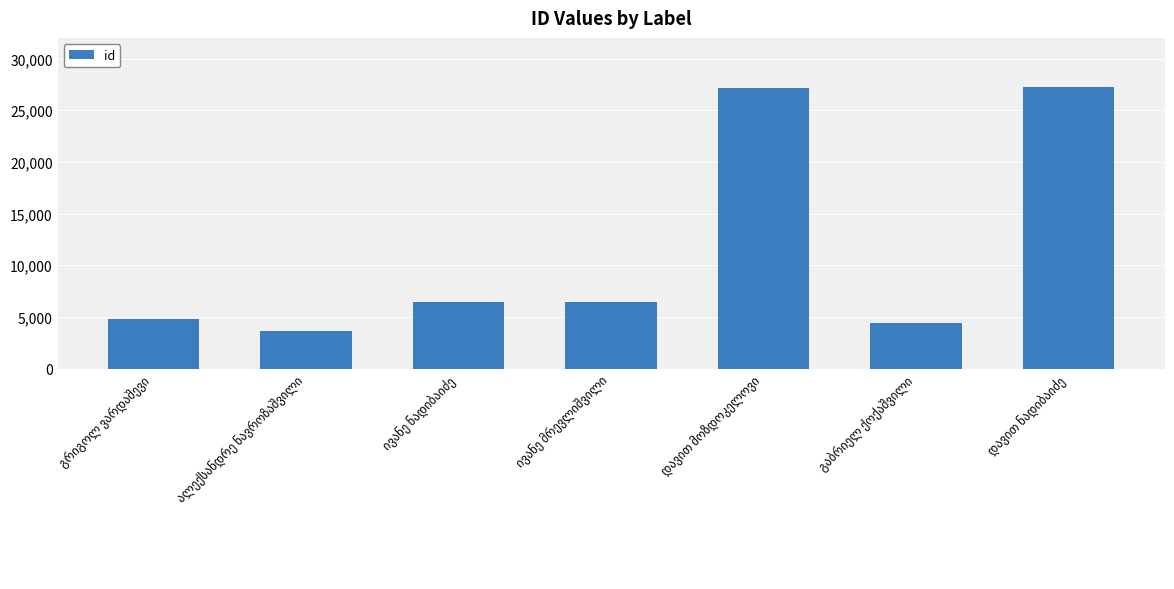

What is the value of the 6th bar from the left?

4388